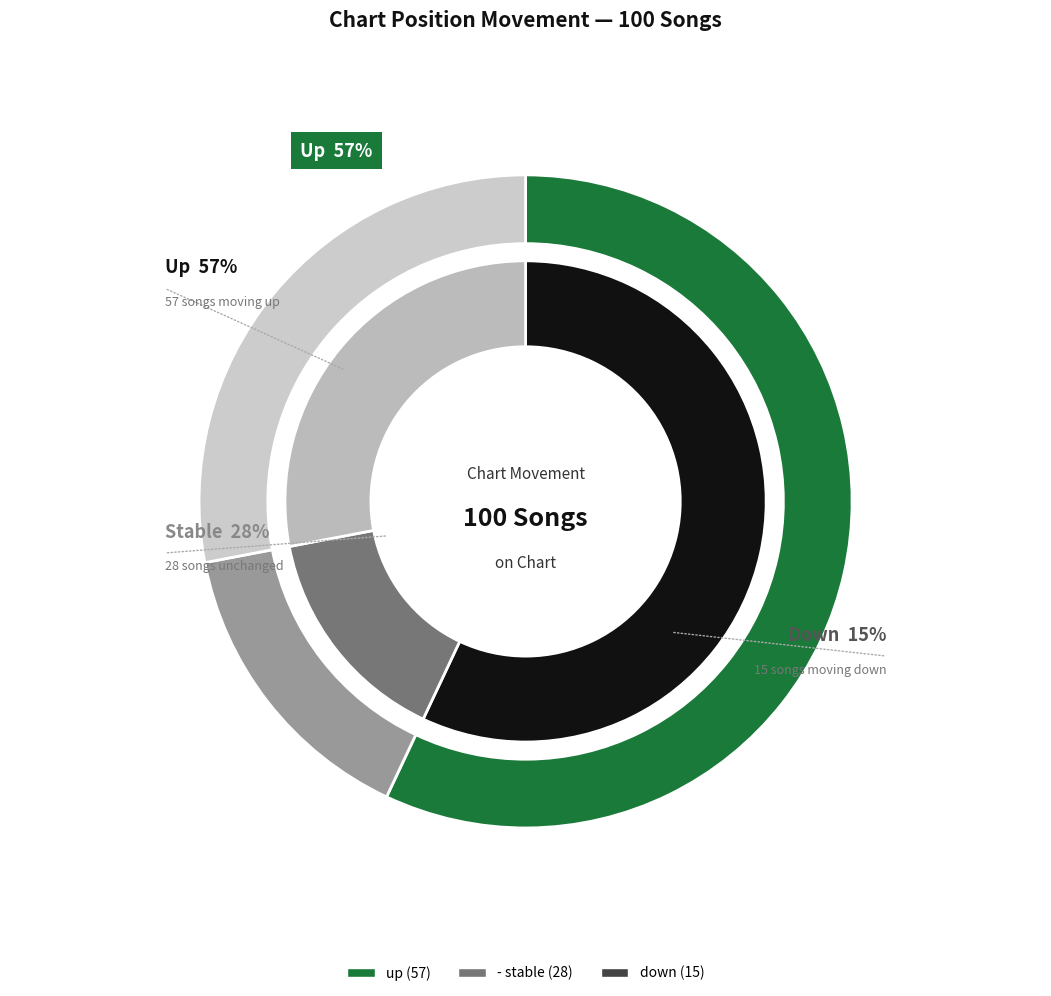

To the nearest percent, what is the average slice percentage?

33%